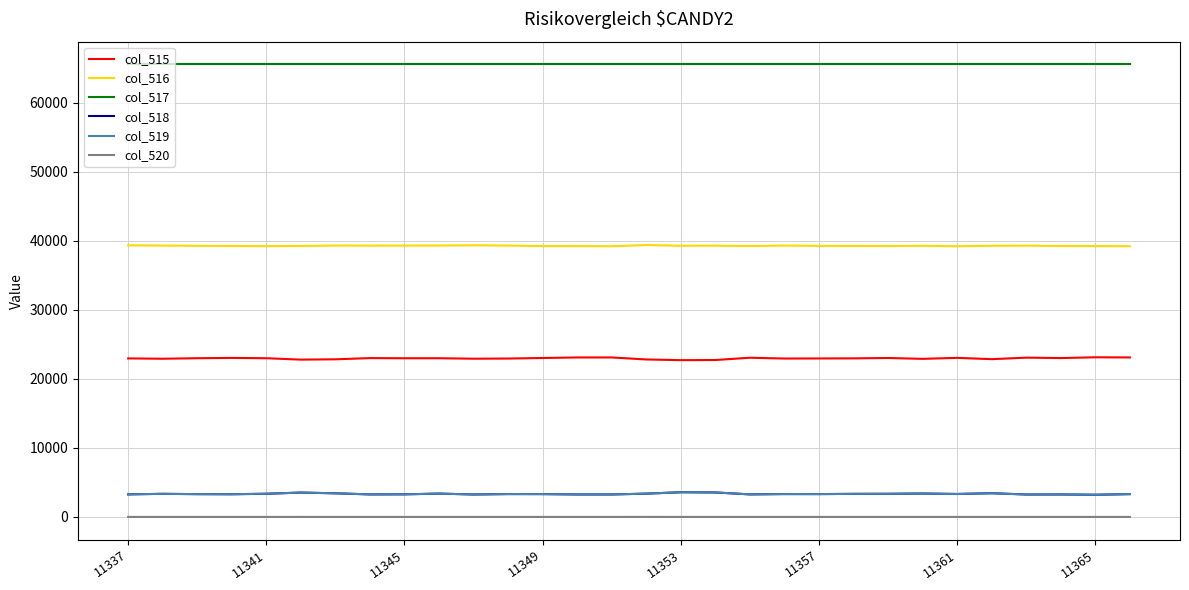

What is the greatest value displayed?

65535